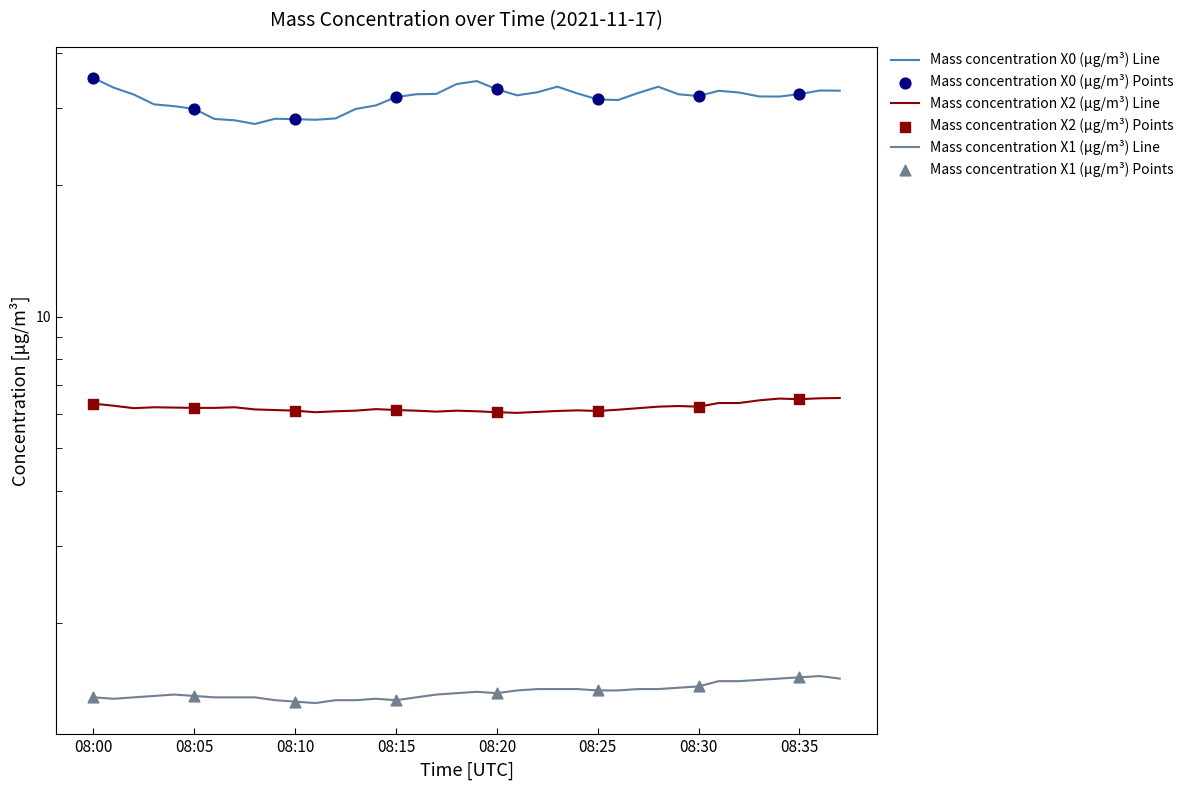

Which series has the largest total across all categories?

Mass concentration X0 (μg/m³)